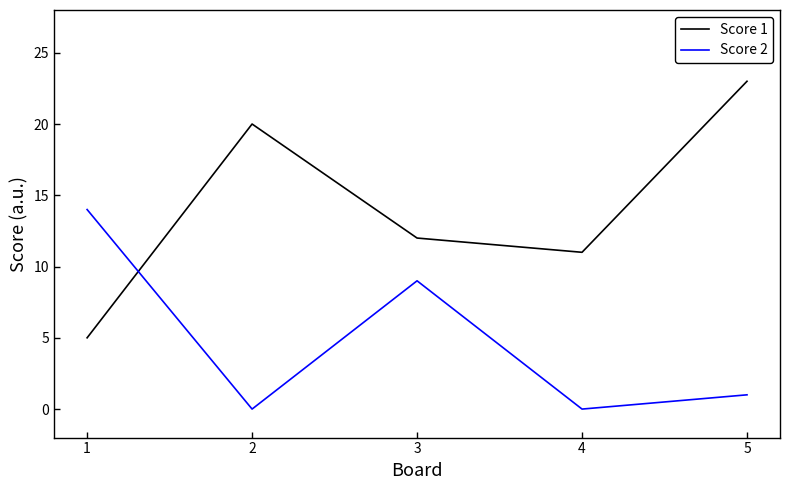

What is the difference between the maximum and minimum values in the Score 1 series?

18